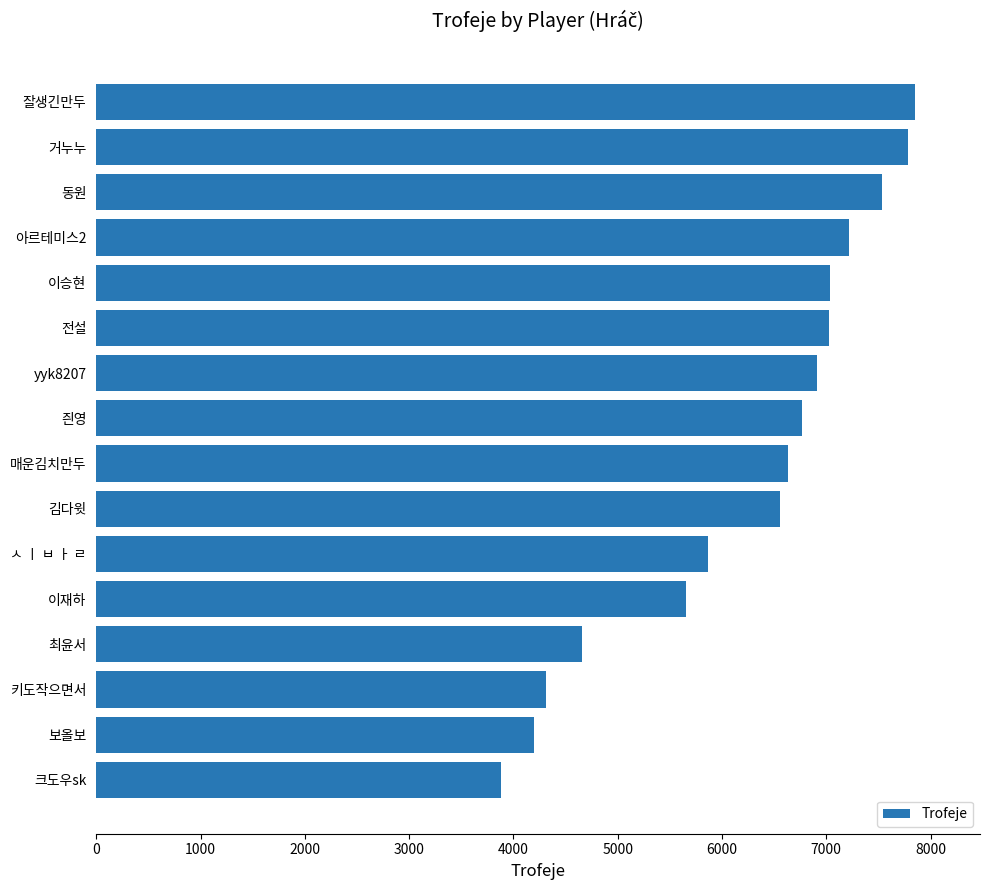

What is the difference between the maximum and minimum values?

3962